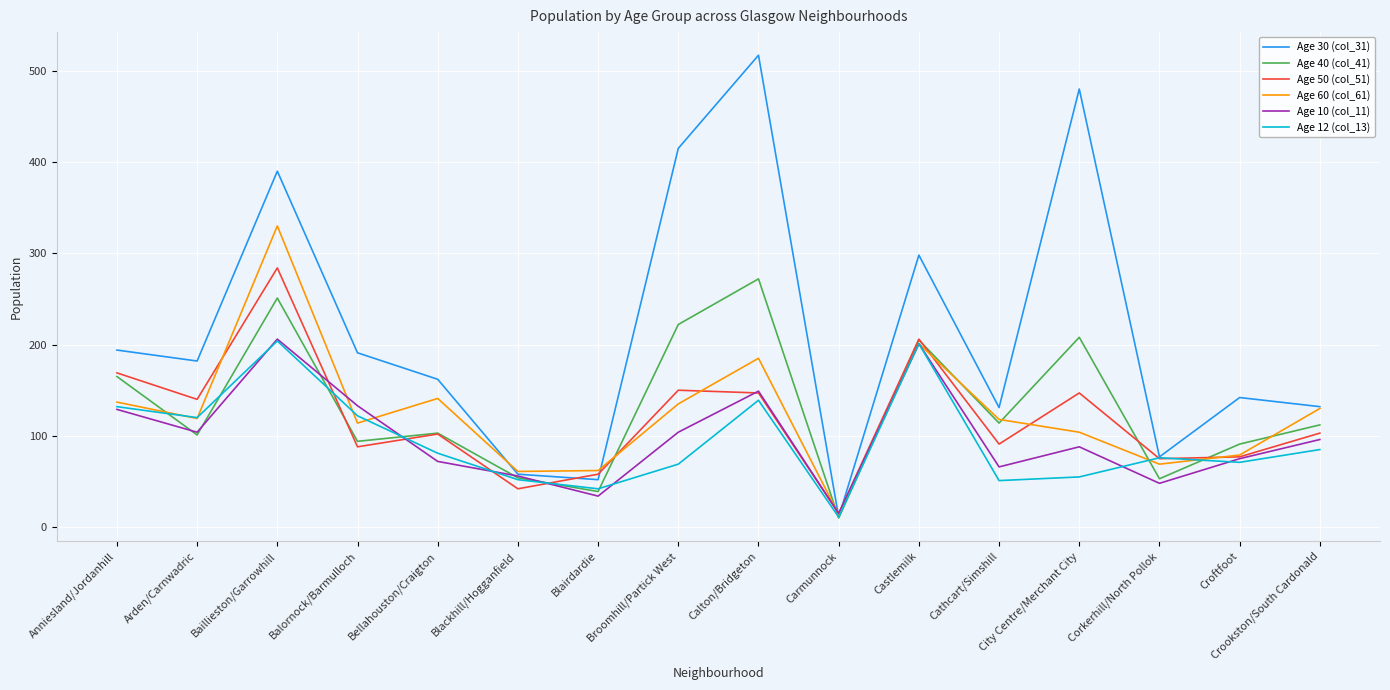

What is the greatest value displayed?

517